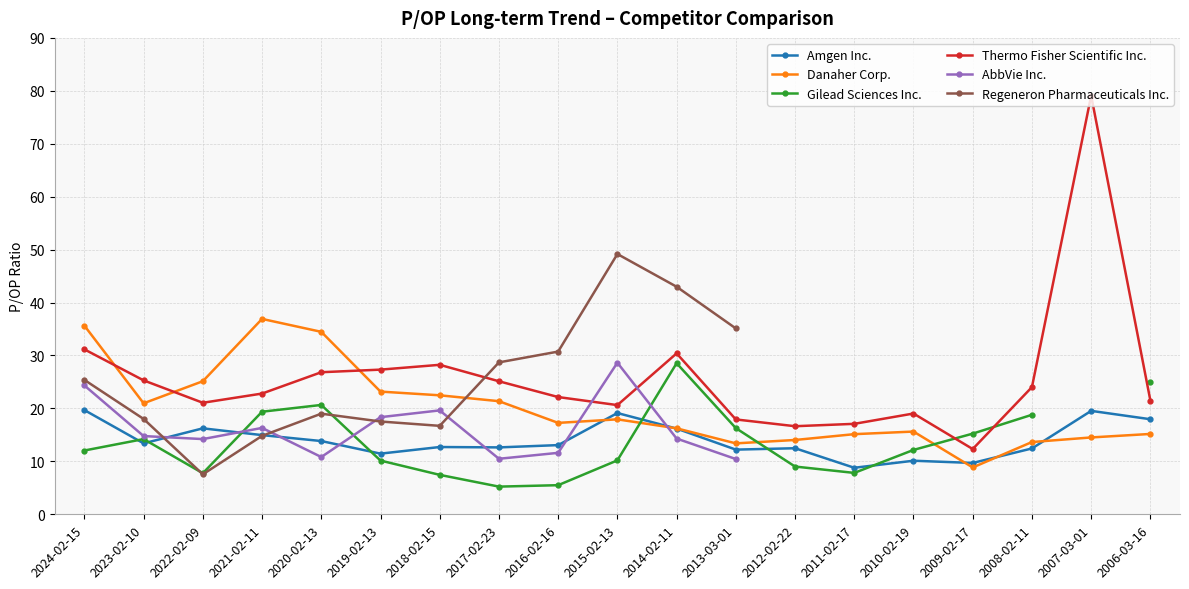

How many times do Gilead Sciences Inc. and Thermo Fisher Scientific Inc. cross each other?

2